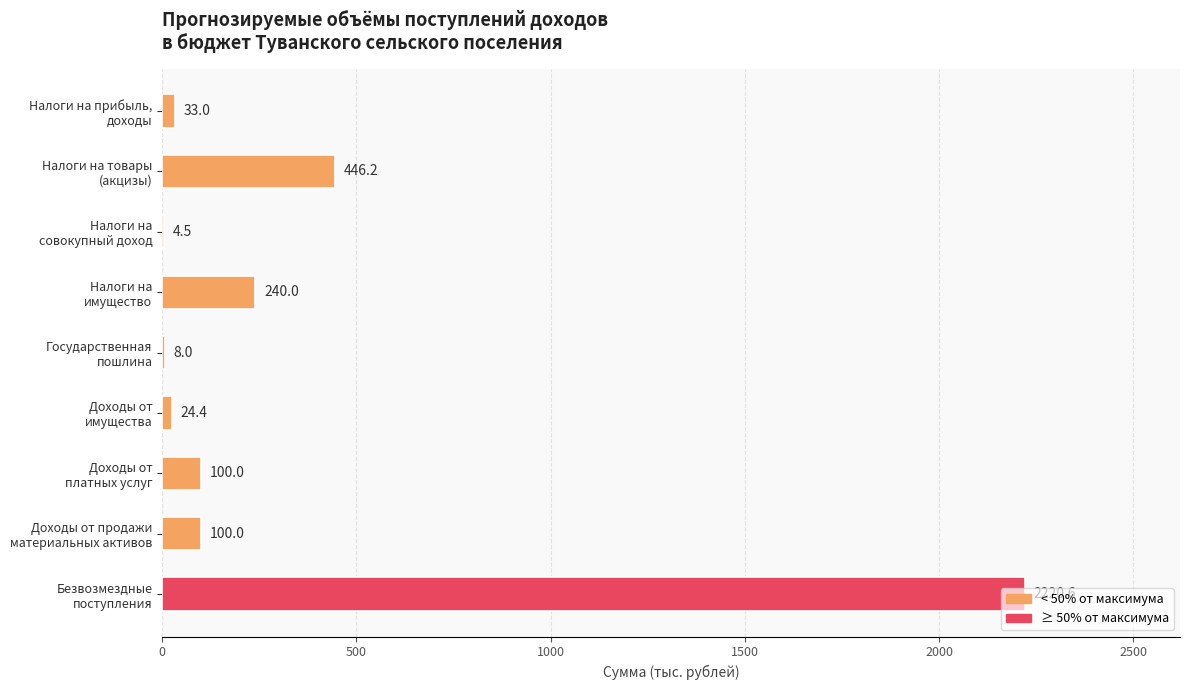

Does the chart contain stacked bars?

No